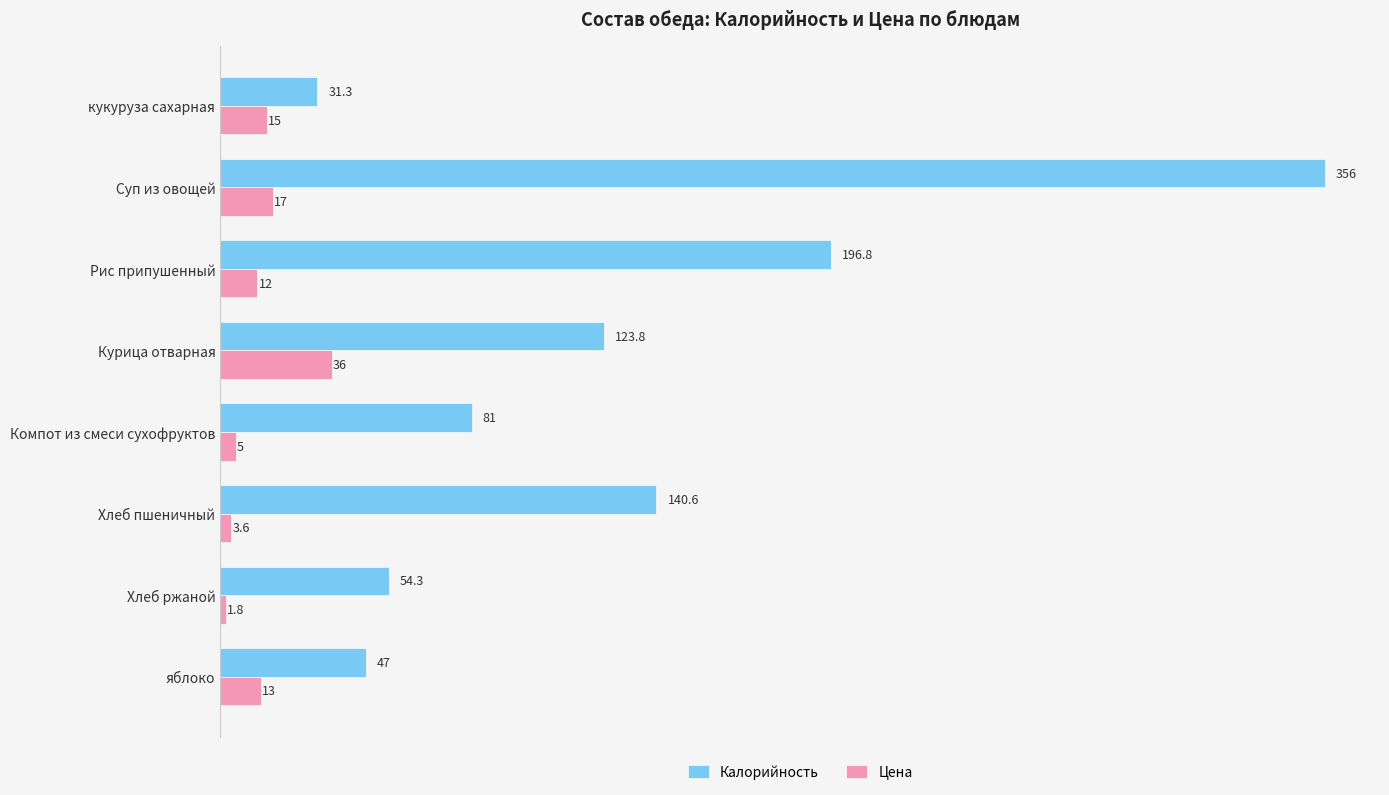

What is the sum of all Цена values?

103.4